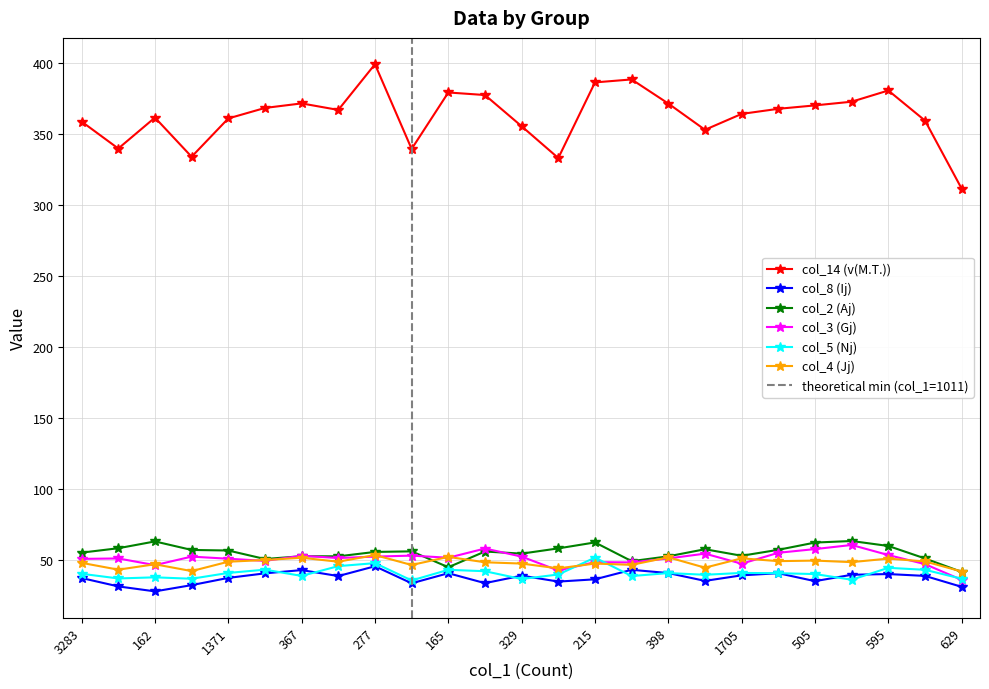

Between 539 and 340, which is larger?

539